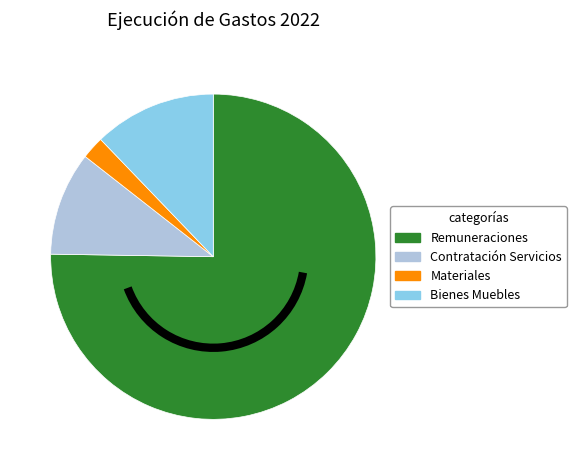

Count the number of slices in the pie.

4